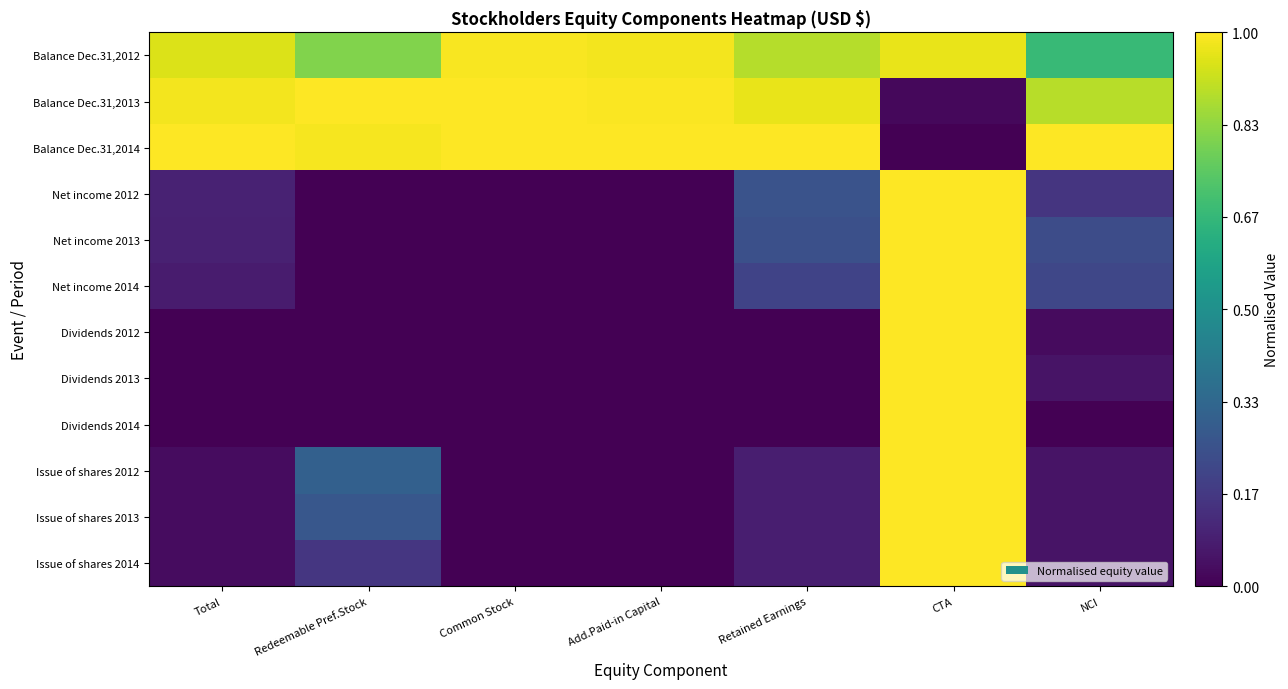

At which category is the sum across all series the highest?

CTA